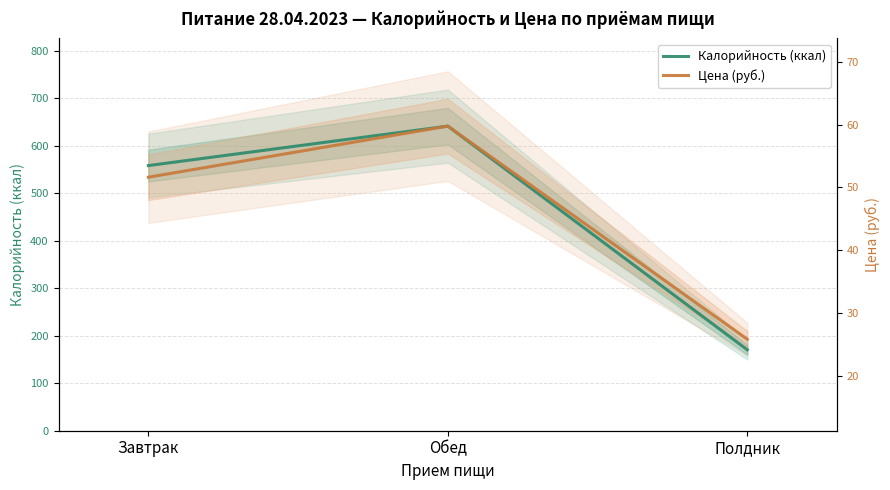

What is the label of the 1st point from the right?

Полдник